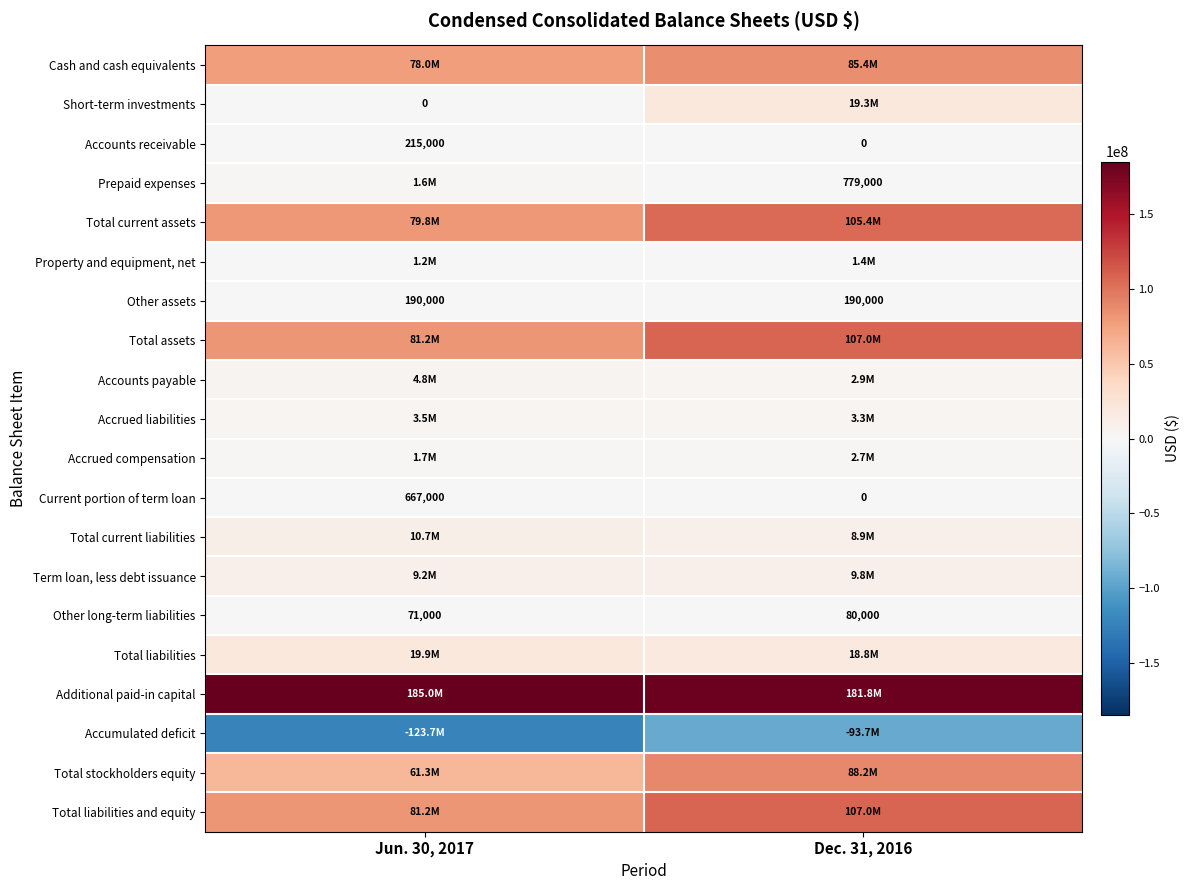

The Other assets series shows 190000 at Dec. 31, 2016. True or false?

True